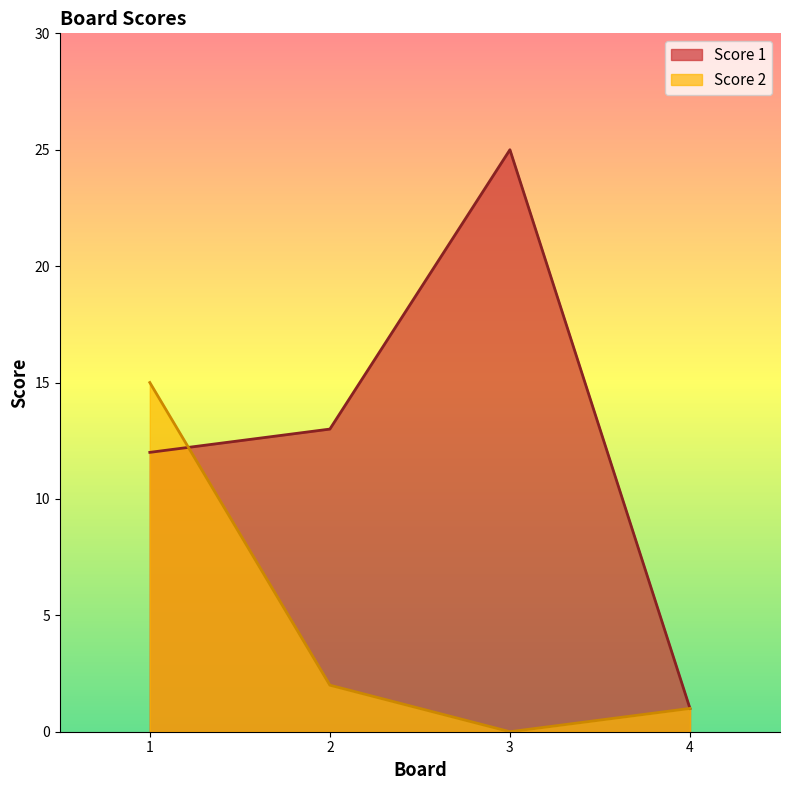

What is the total value across all series at 3?

25